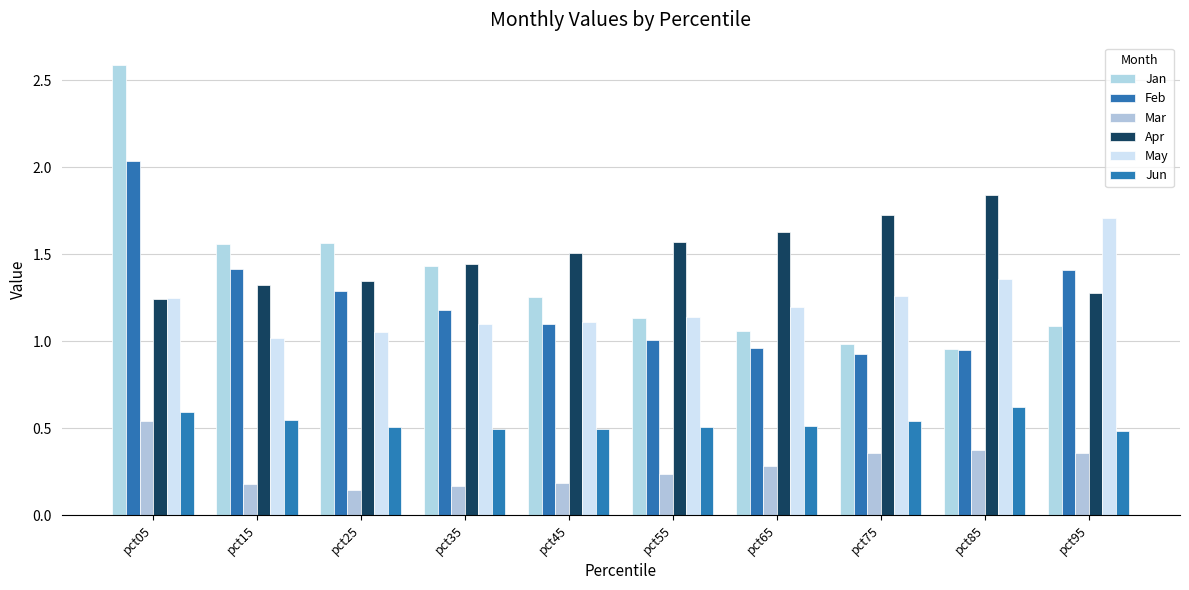

Which series has the largest total across all categories?

Apr